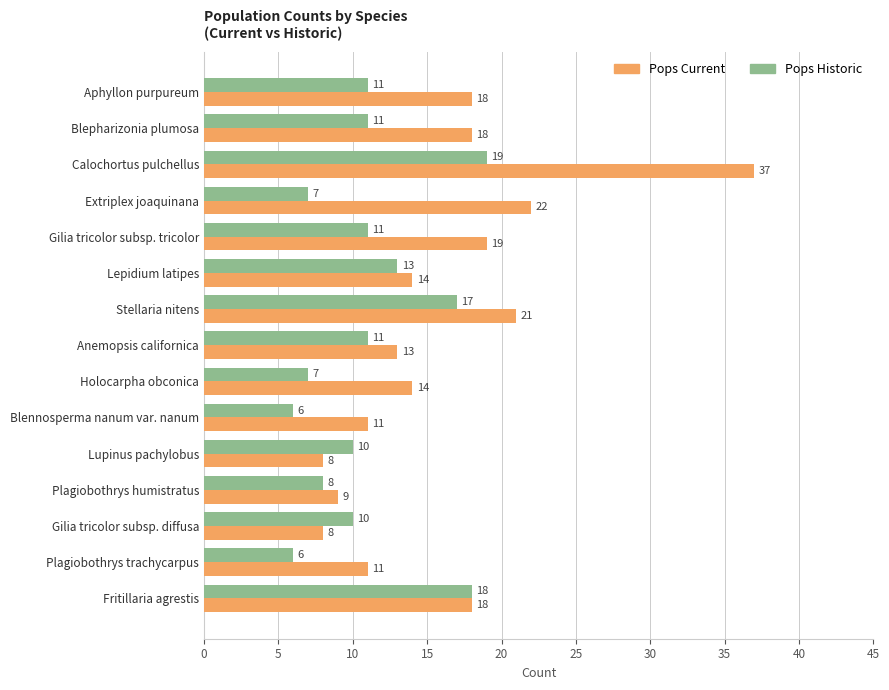

At which label is Pops Current closest to 22?

Extriplex joaquinana